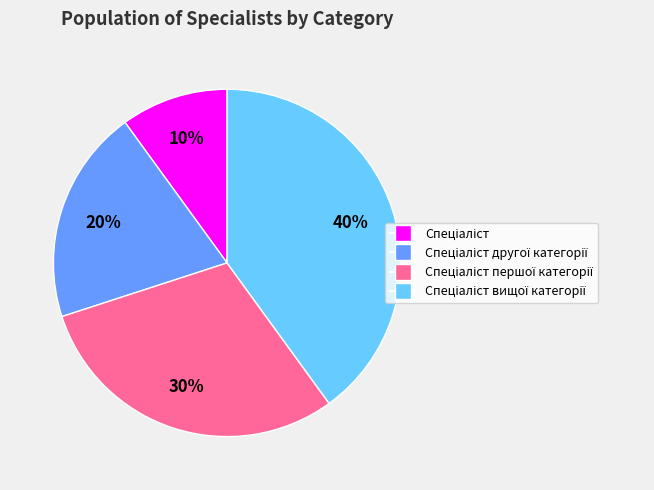

Is there a majority slice in this chart?

No